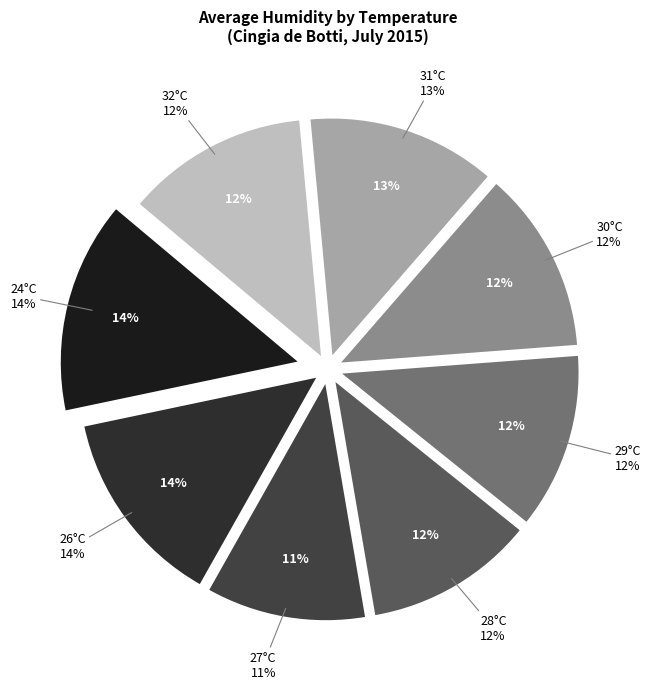

True or false: 27°C accounts for 4% of the total.

False